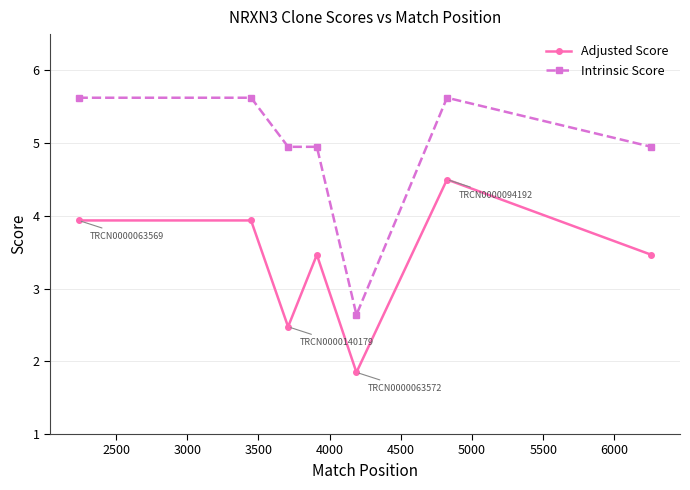

At how many categories does at least one series exceed 2?

7